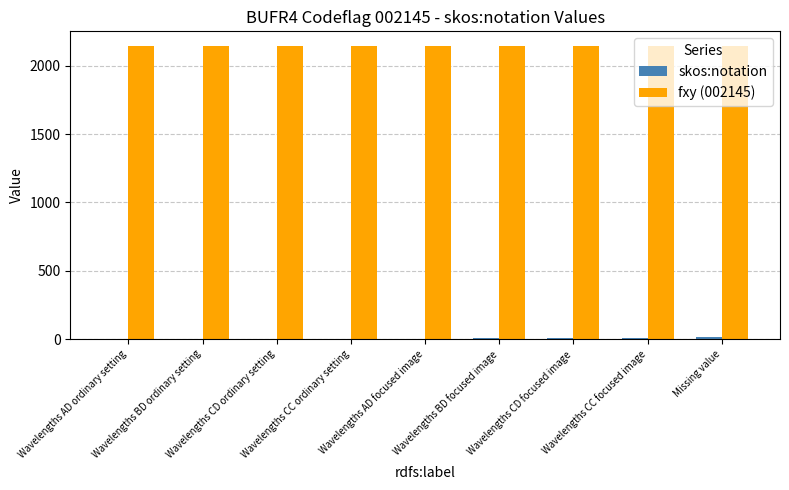

What is the sum of all fxy (002145) values?

19305